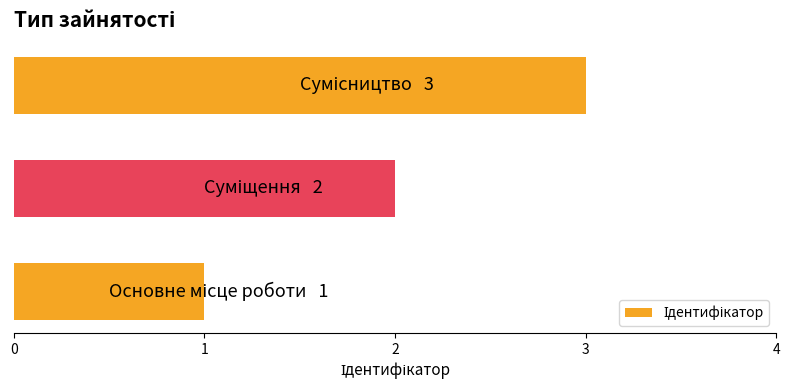

What is the sum of all values?

6